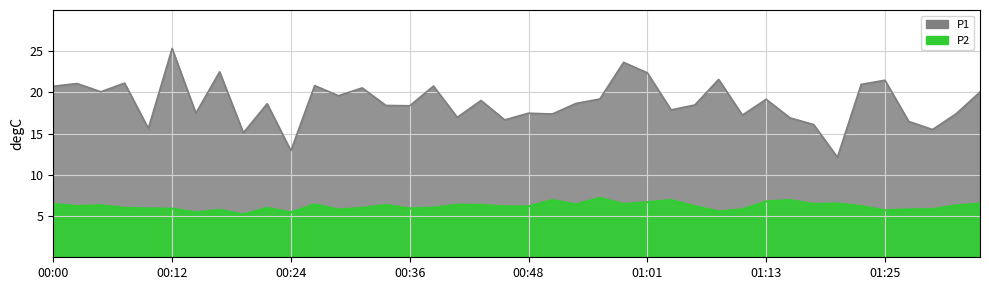

True or false: P1 and P2 intersect in this chart.

False